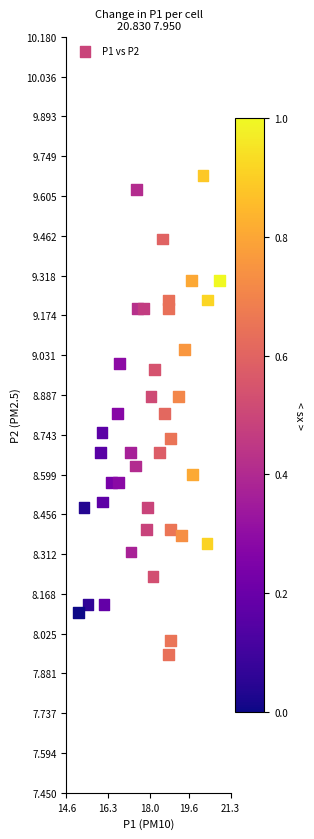

What is the range of Y values (max minus min)?

1.7